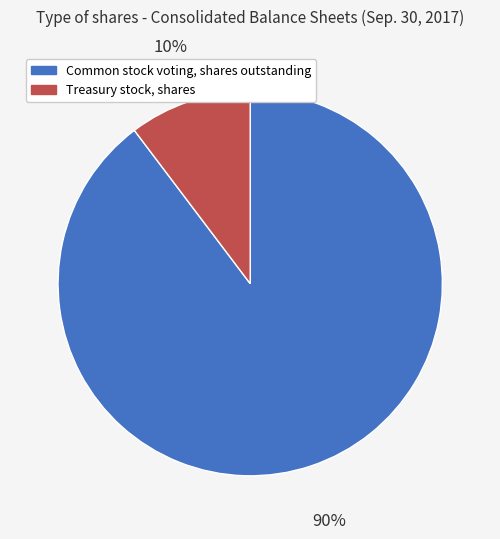

Rank the categories by value from highest to lowest.

Common stock voting, shares outstanding, Treasury stock, shares